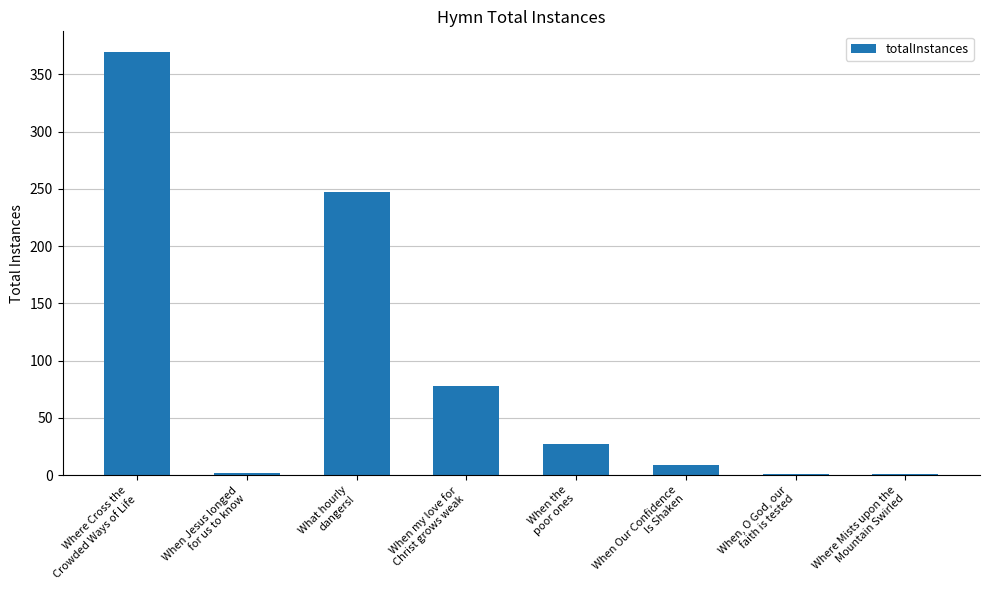

What is the greatest value displayed?

369